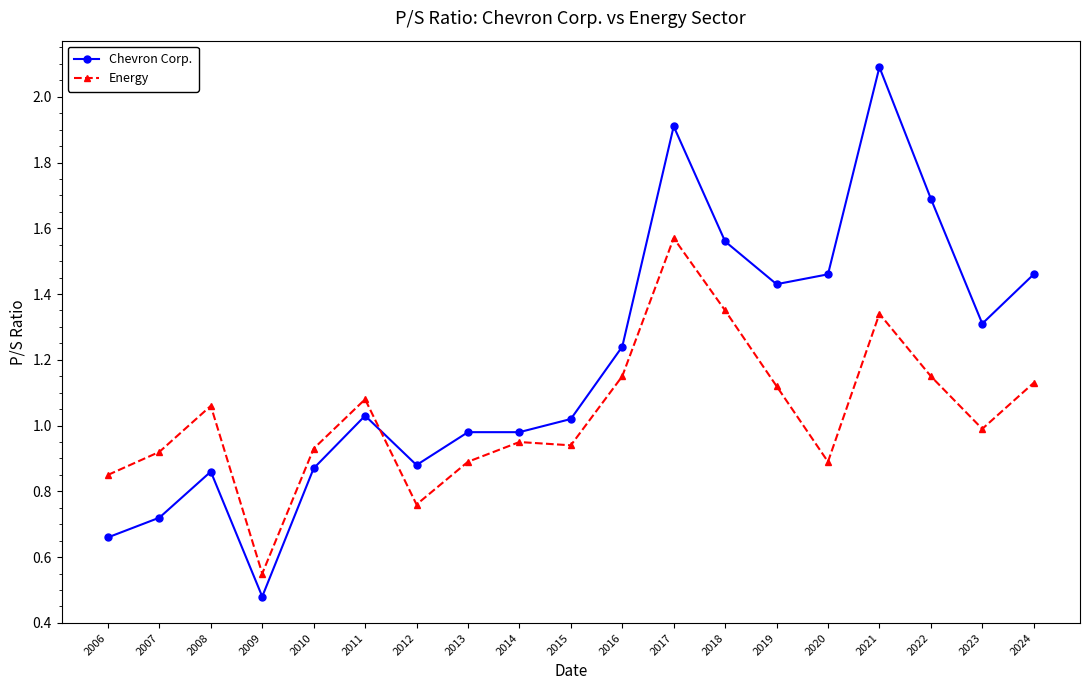

What is the value of the Chevron Corp. point at the 12th from the left?

1.9